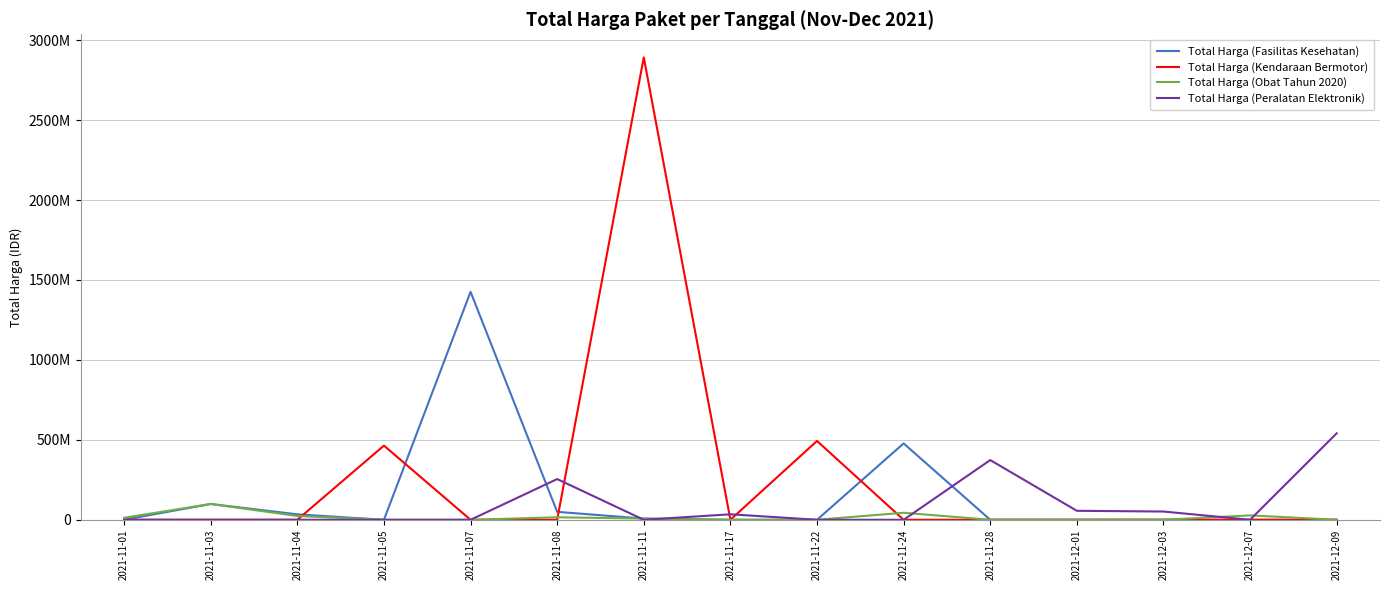

Is the value of Total Harga (Fasilitas Kesehatan) at 2021-11-11 greater than the value of Total Harga (Peralatan Elektronik) at 2021-12-01?

No